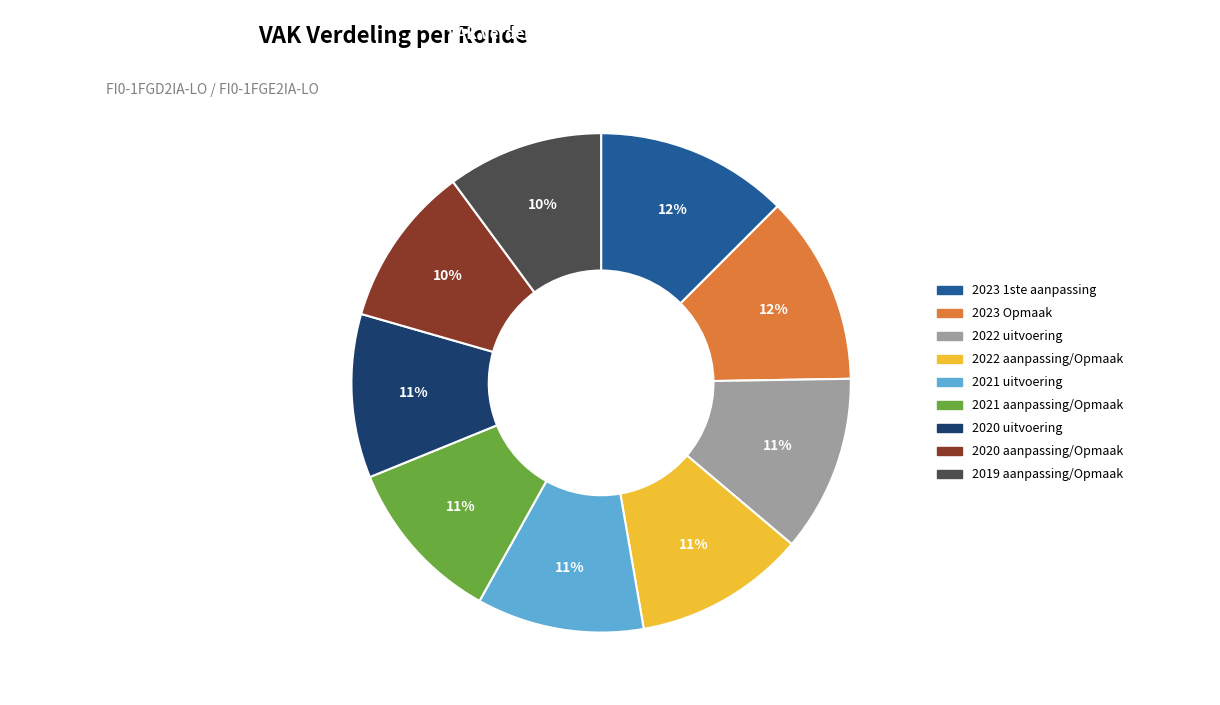

To the nearest percent, what is the average slice percentage?

11%